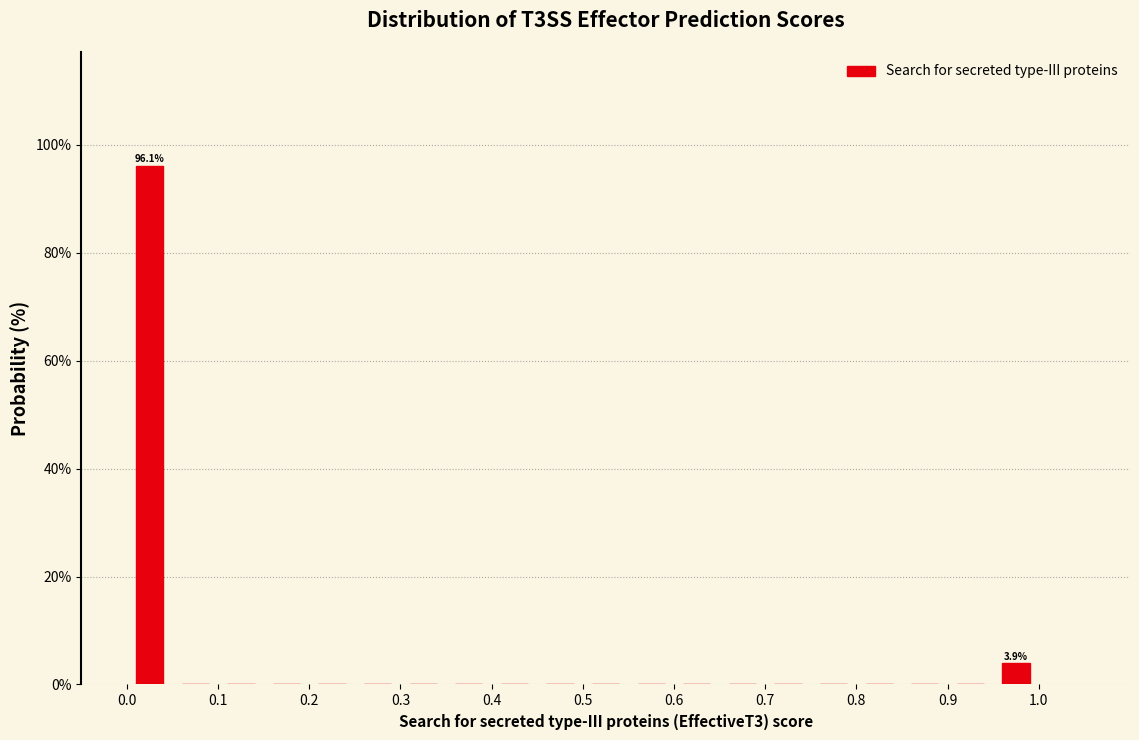

Which range on the x-axis has the tallest bar?

0.00 to 0.05